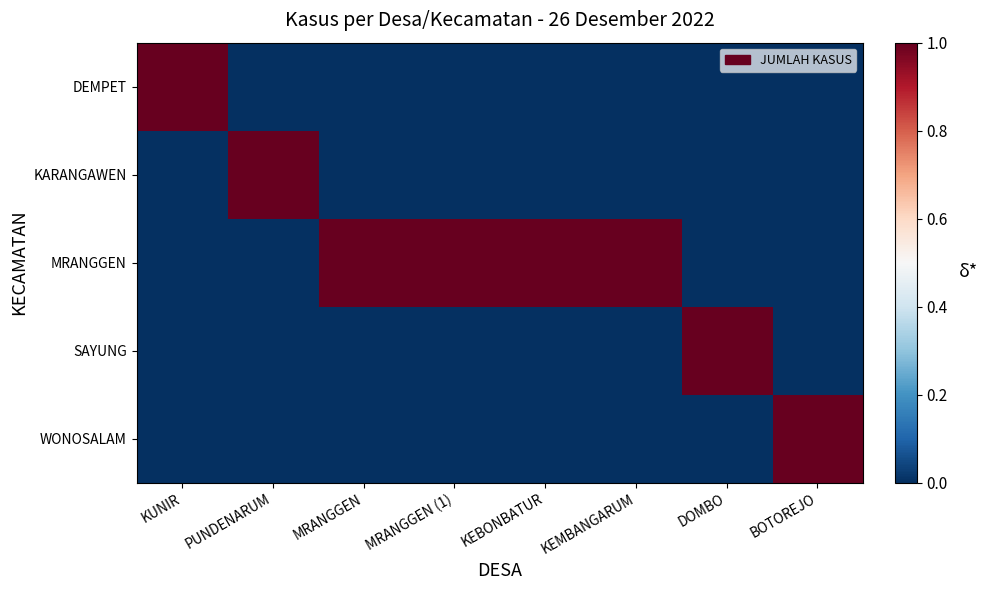

How many categories are shown in the chart?

8